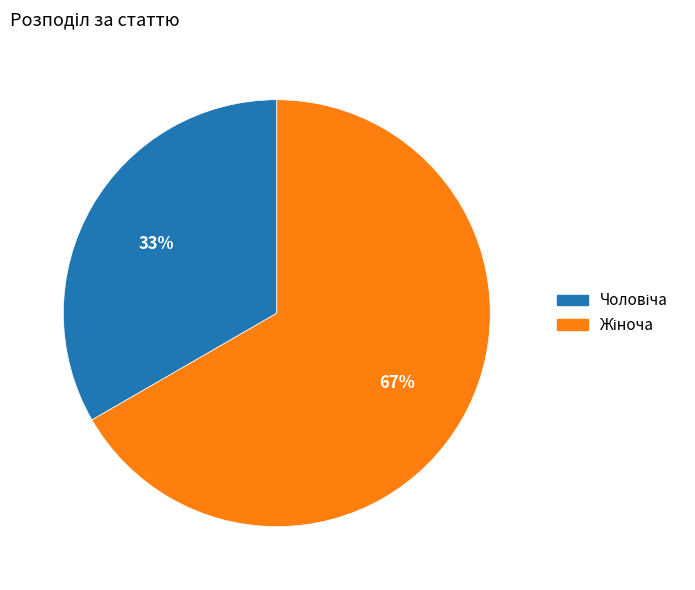

Does any single category account for the majority?

Yes